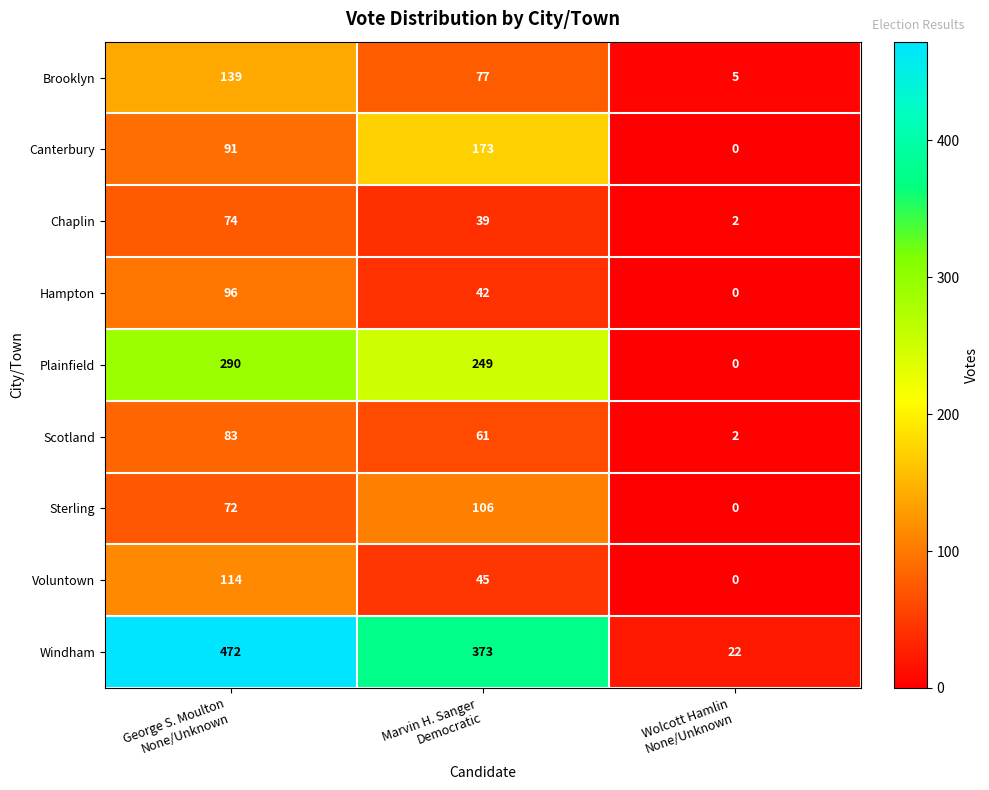

Count the number of data series in this chart.

9